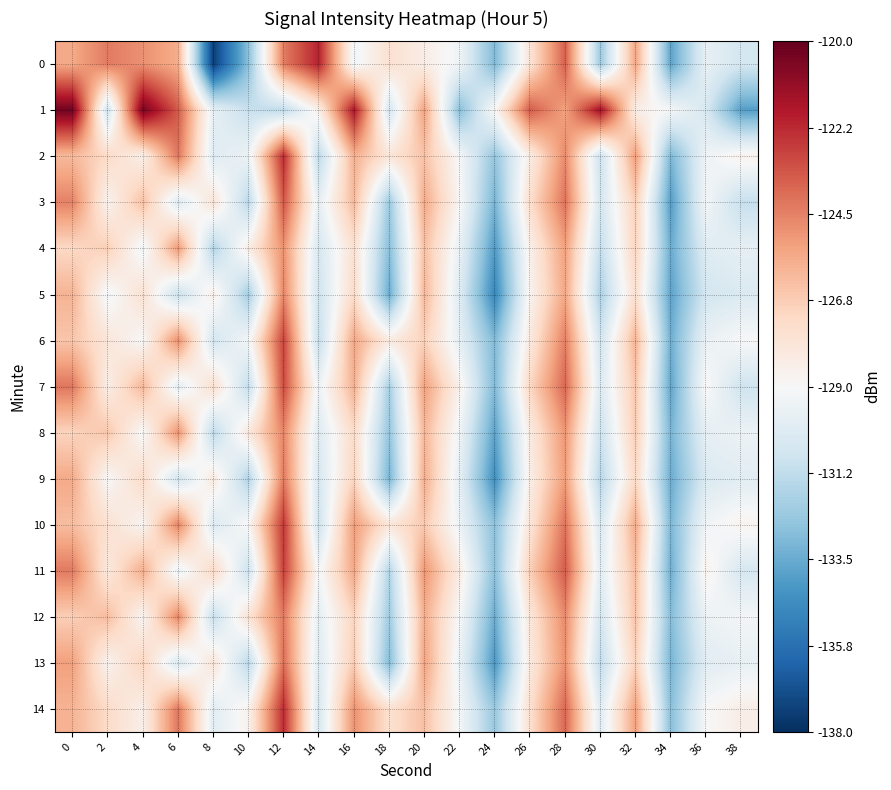

What is the difference between the highest and lowest values at 10?

5.0